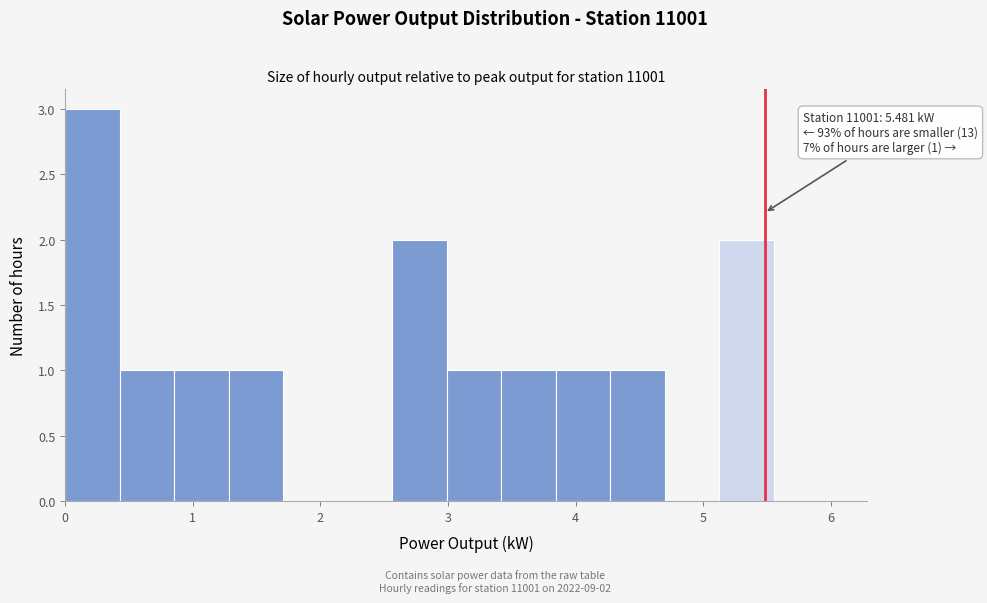

Which range on the x-axis has the tallest bar?

0.0 to 0.4